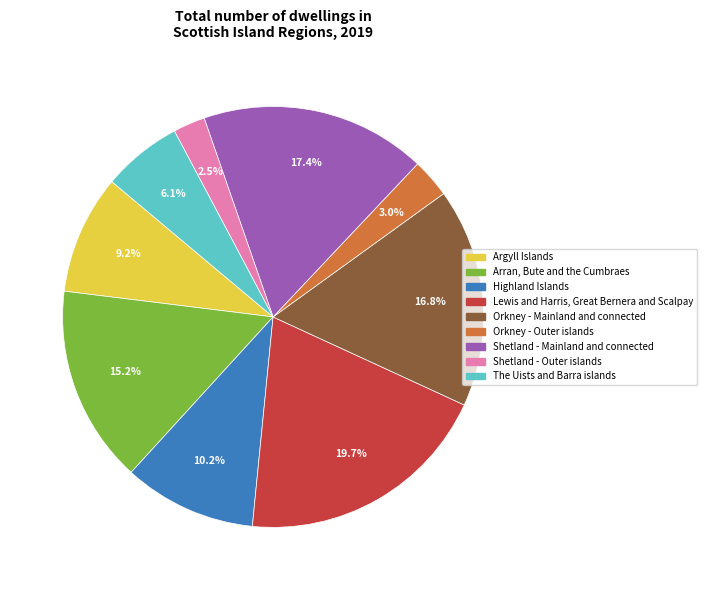

To the nearest percent, what percentage of the pie is Lewis and Harris, Great Bernera and Scalpay?

20%